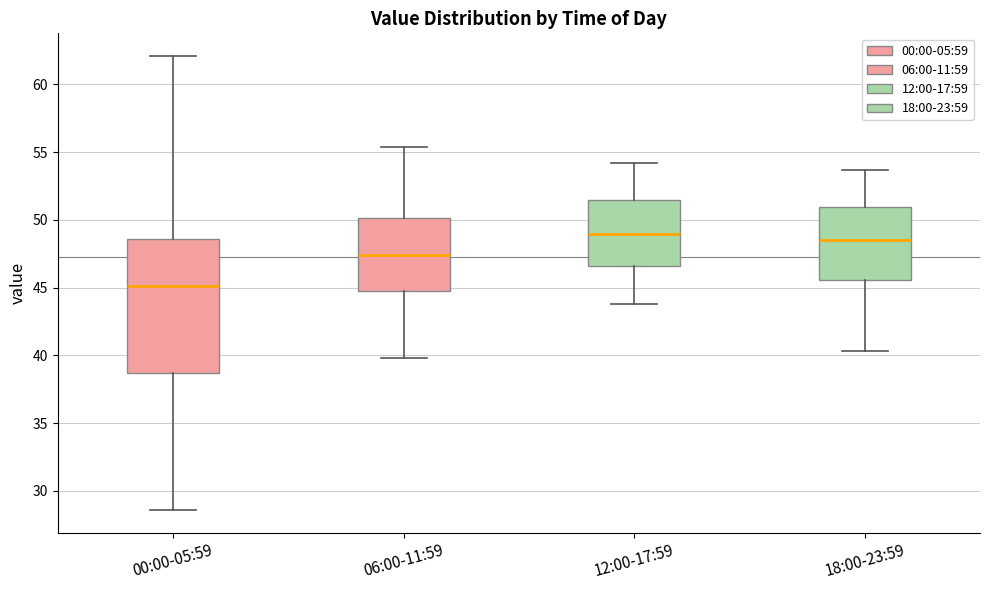

Reading left to right, read every box against the y-axis: the position of its median line, the range the box covers, and the ends of its whiskers. The values are not printed on the chart, so give them approximately, as read against the axis.

00:00-05:59: median 45.0, box 38.5 to 48.5, whiskers 28.5 to 62.0
06:00-11:59: median 47.5, box 44.5 to 50.0, whiskers 40.0 to 55.5
12:00-17:59: median 49.0, box 46.5 to 51.5, whiskers 44.0 to 54.0
18:00-23:59: median 48.5, box 45.5 to 51.0, whiskers 40.5 to 53.5